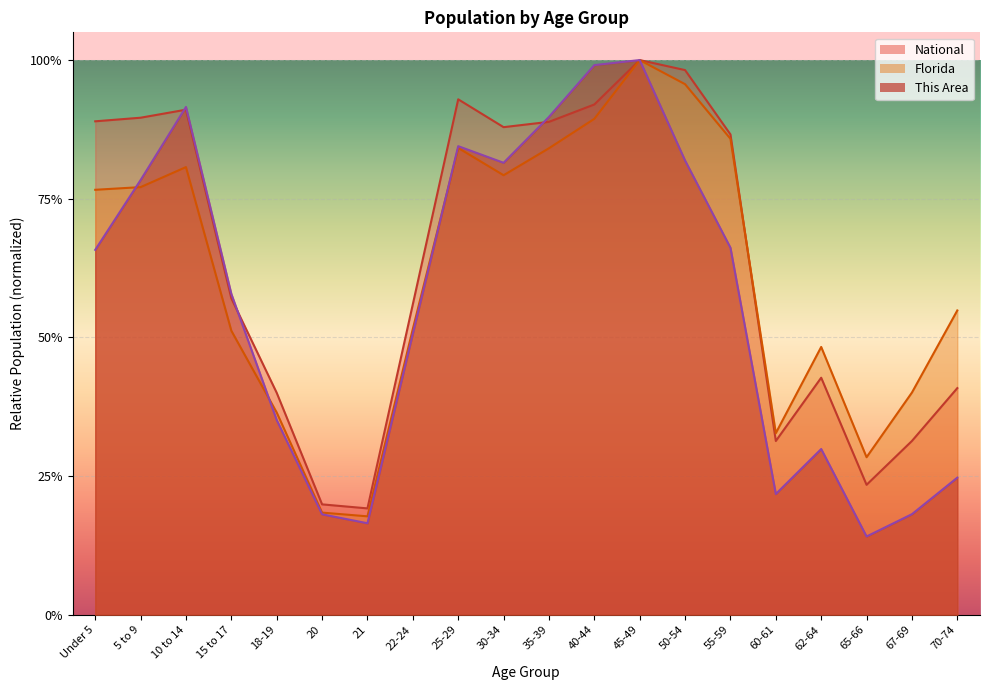

What is the label of the 20th point from the right?

Under 5